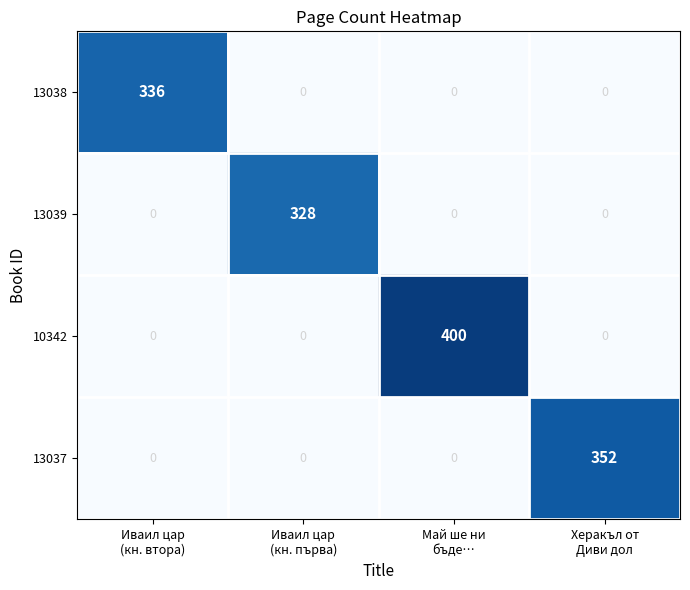

Which series has the largest total across all categories?

10342